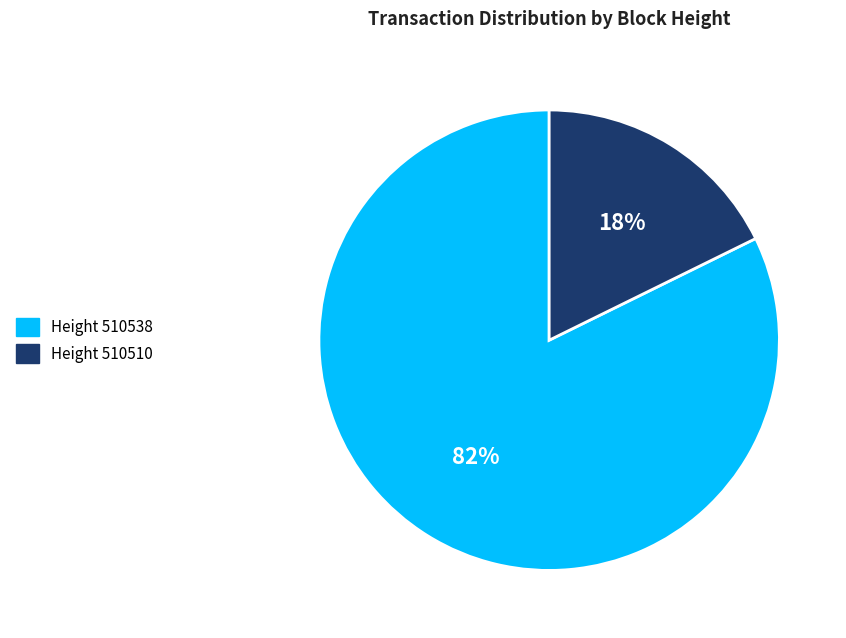

Is there any slice that represents more than half of the pie?

Yes